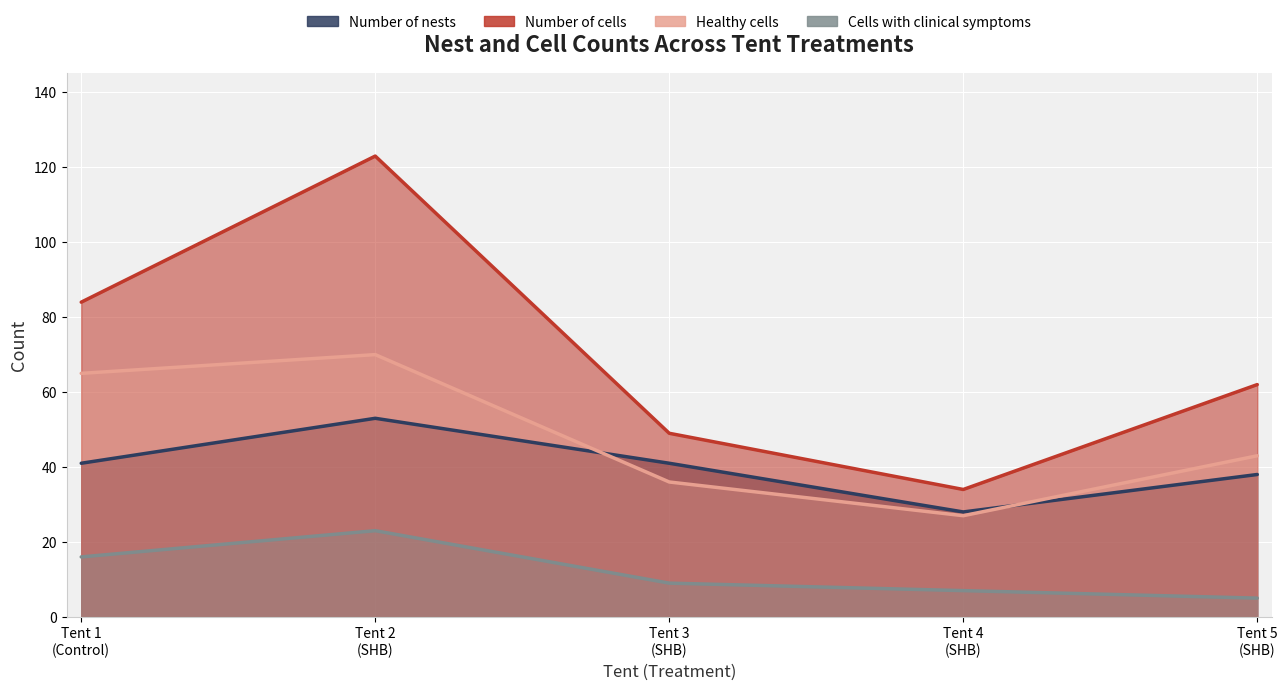

True or false: Healthy cells has more than 1 interior local peaks.

False